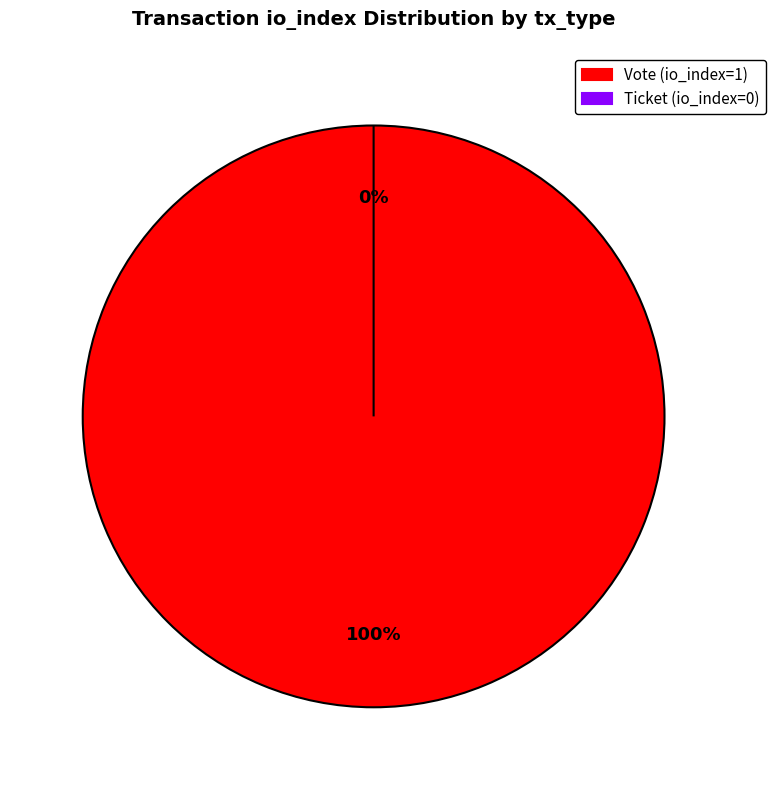

Which category has the biggest portion of the pie?

Vote (io_index=1)